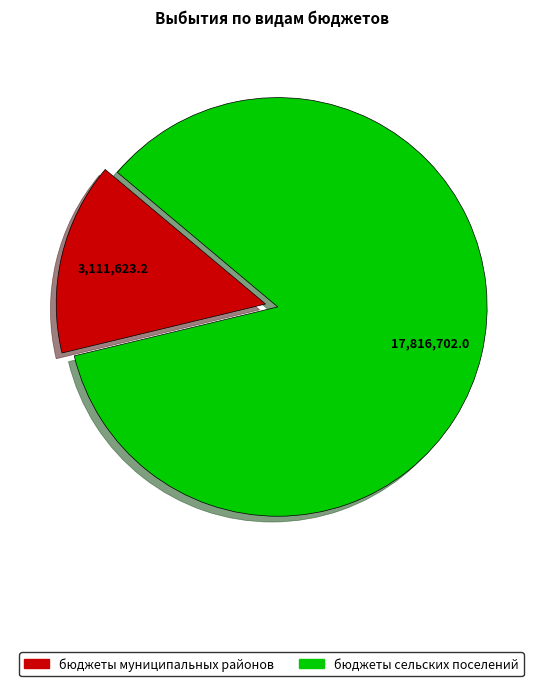

Which slice is the largest?

бюджеты сельских поселений